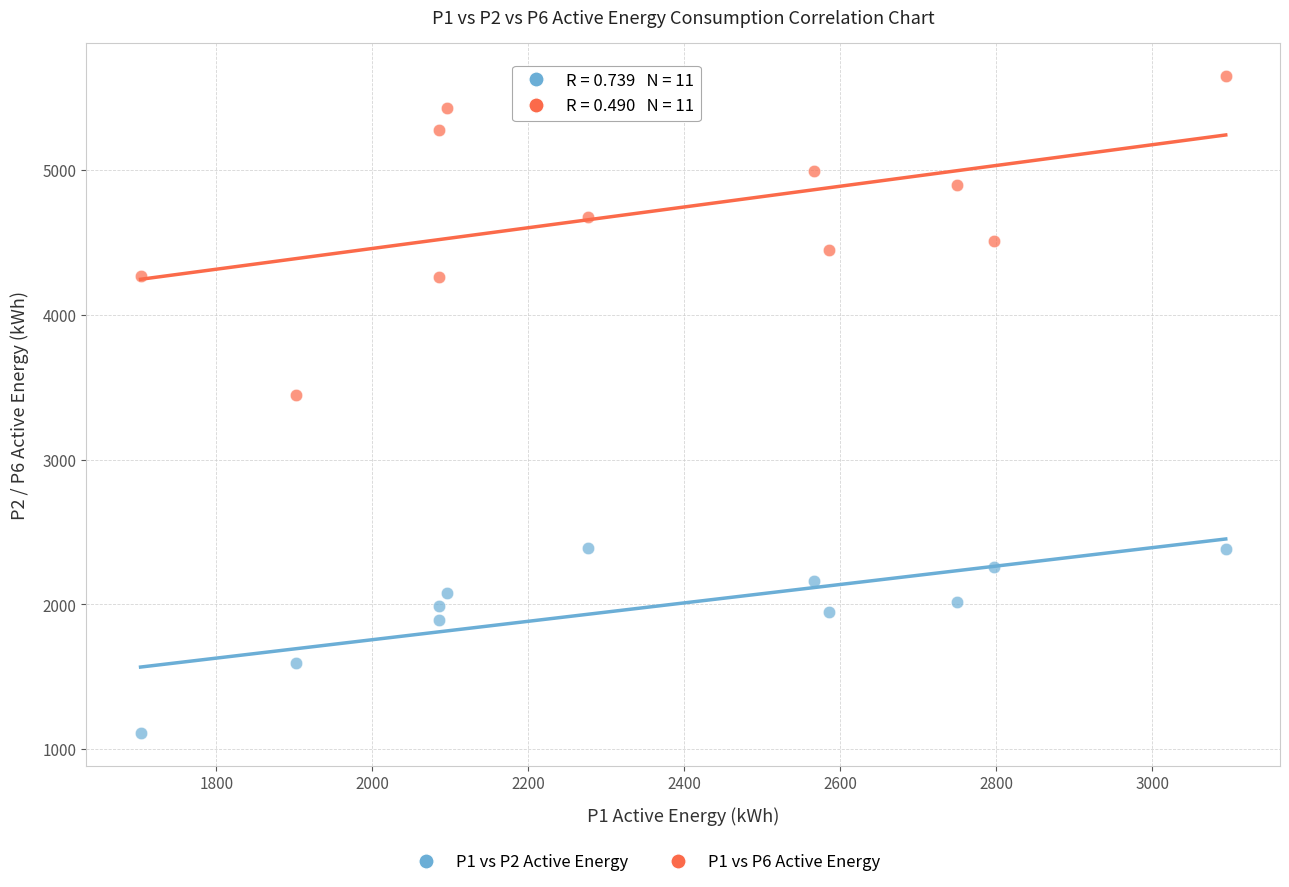

Across all series, what Y value is closest to 3380?

3448.0